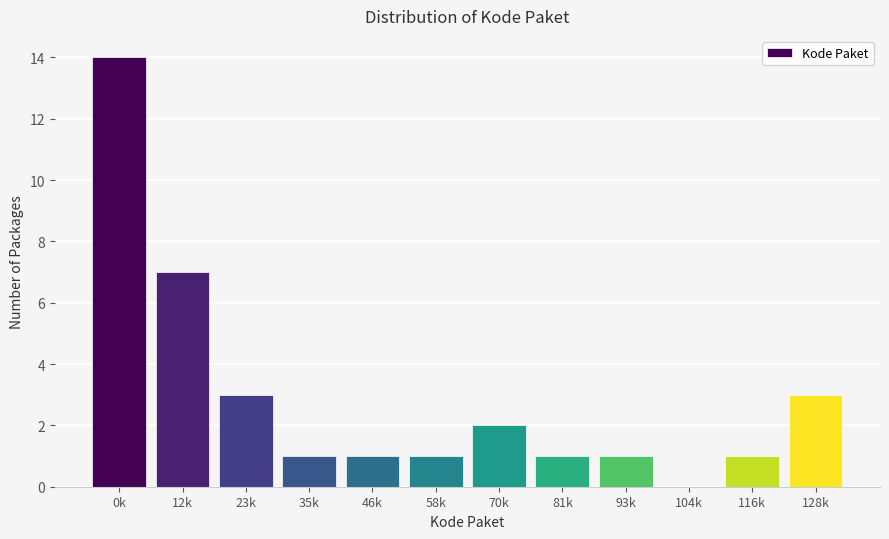

Reading left to right, extract all data points from this chart.

0k=14	12k=7	23k=3	35k=1	46k=1	58k=1	70k=2	81k=1	93k=1	104k=0	116k=1	128k=3